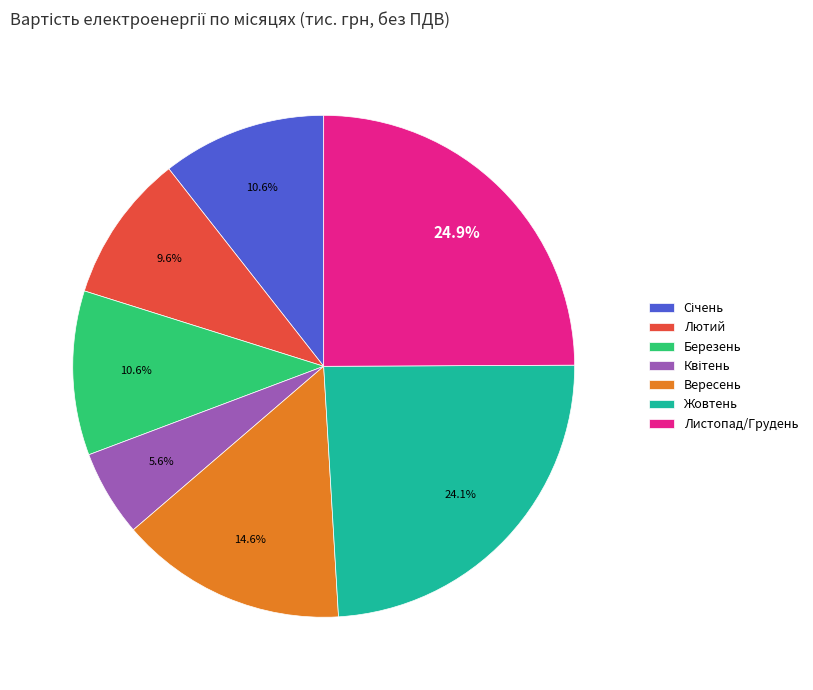

Combined, do Жовтень and Березень account for over 50%?

No